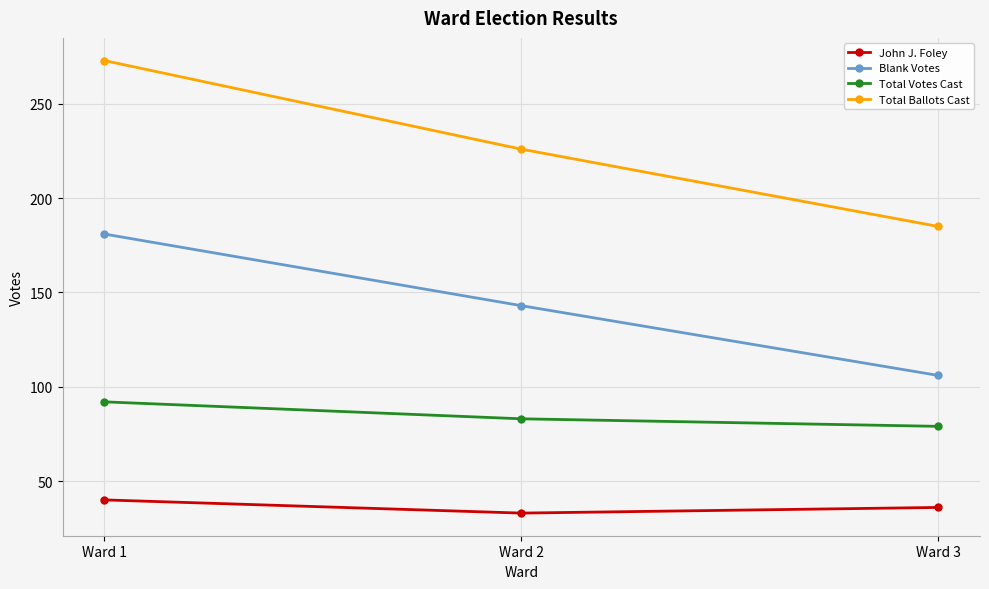

Which series changed the most between Ward 1 and Ward 3?

Total Ballots Cast